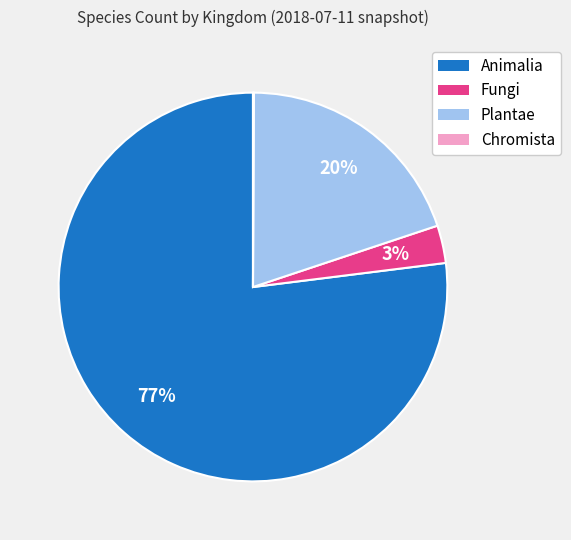

To the nearest percent, what is the difference between the largest and smallest slice percentages?

77%